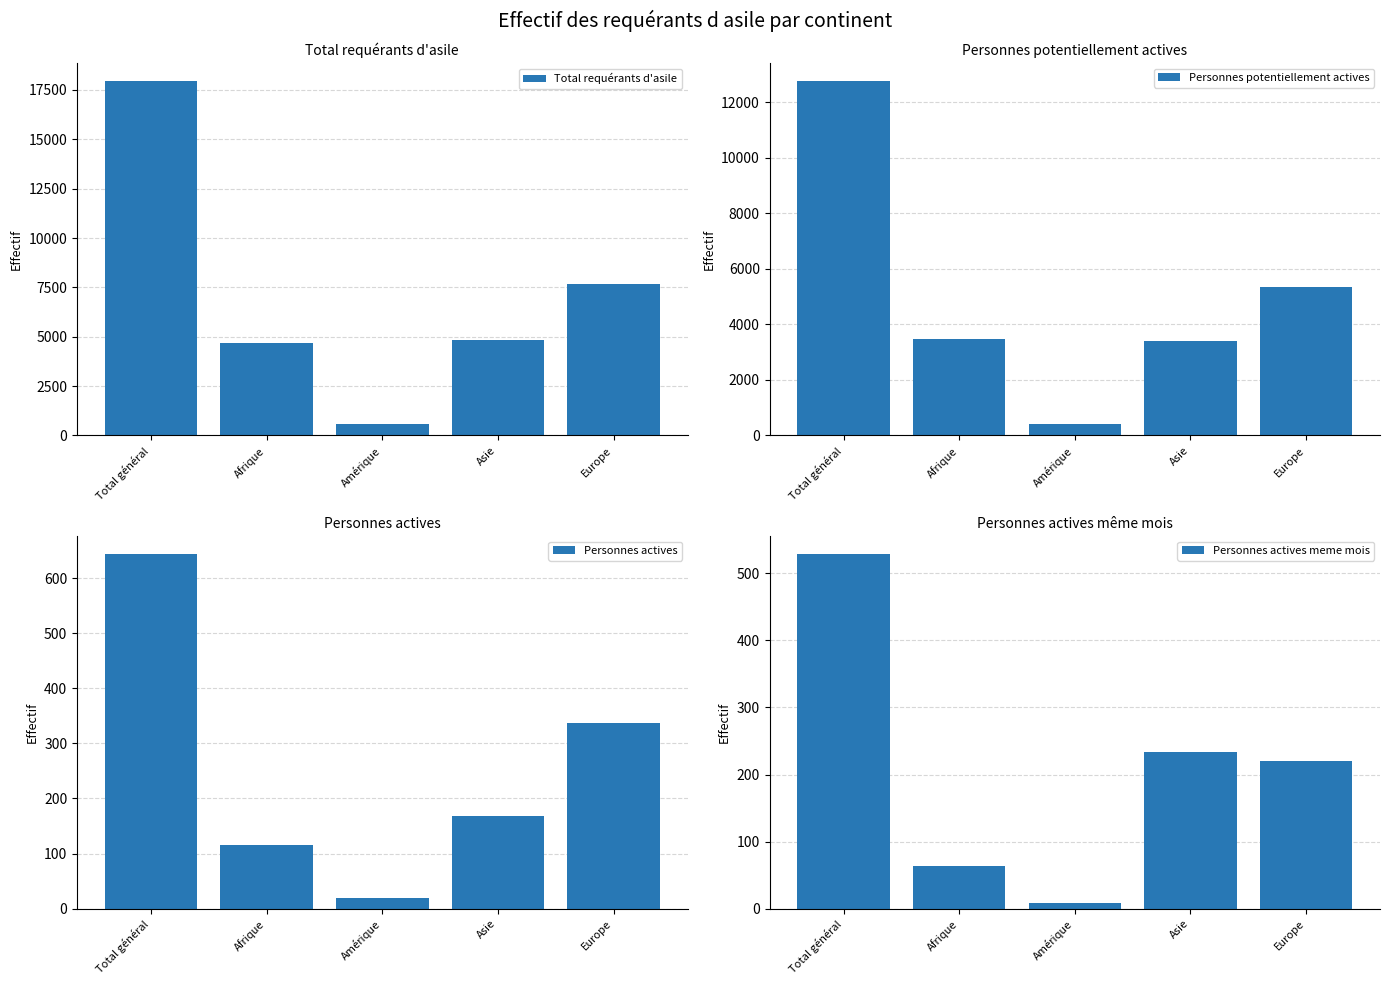

What is the value of the Personnes potentiellement actives bar at the 1st from the left?

12769